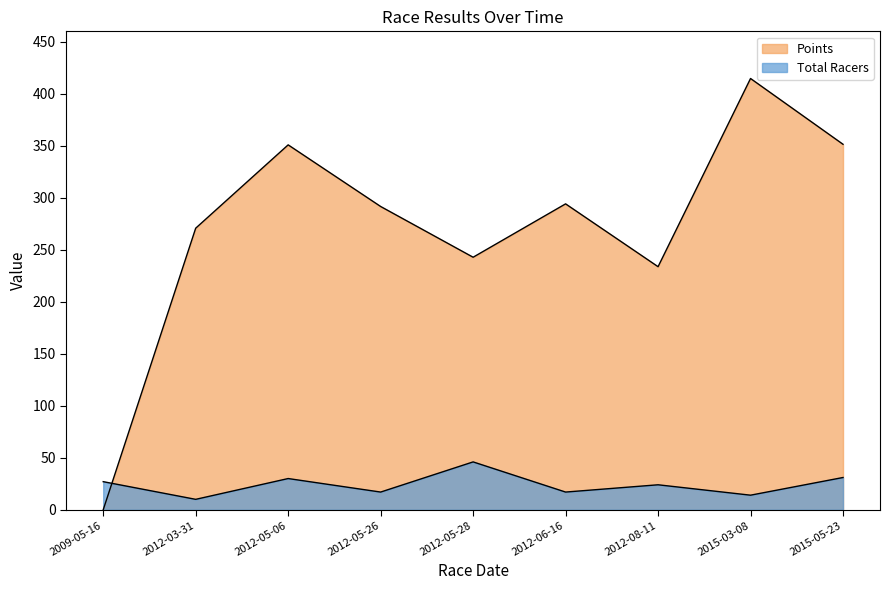

True or false: Total Racers and Points intersect in this chart.

True